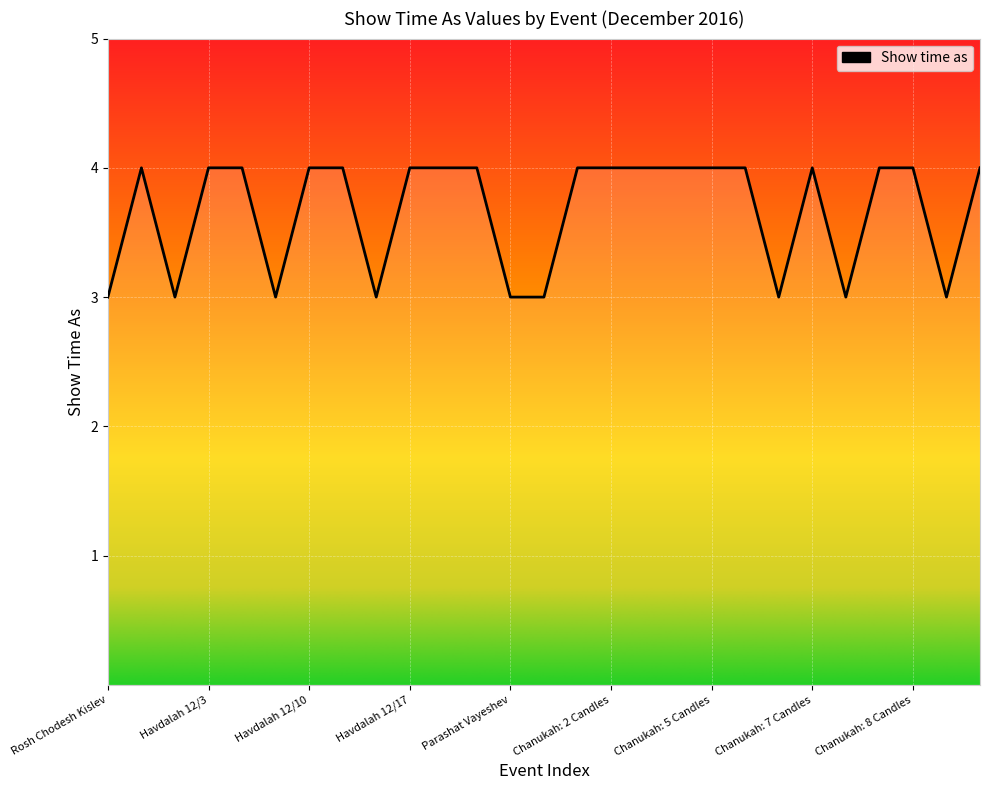

What is the smallest value displayed?

3